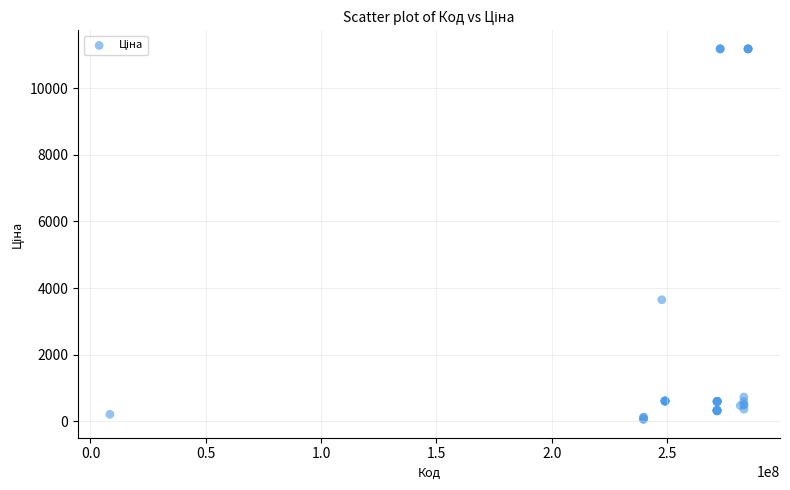

What Y value in the scatter plot is closest to 5622?

3646.5